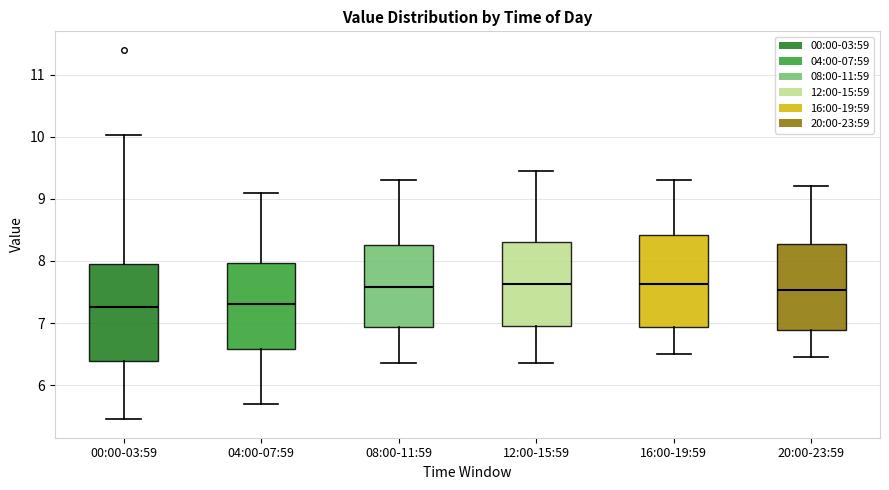

Reading left to right, transcribe this box plot: for each box, give where its median line is, the range the box spans, and where its two whiskers end, as read against the y-axis. The values are not printed on the chart, so give them approximately, as read against the axis.

00:00-03:59: median 7.3, box 6.4 to 8.0, whiskers 5.5 to 10.0
04:00-07:59: median 7.3, box 6.6 to 8.0, whiskers 5.7 to 9.1
08:00-11:59: median 7.6, box 6.9 to 8.3, whiskers 6.4 to 9.3
12:00-15:59: median 7.6, box 7.0 to 8.3, whiskers 6.4 to 9.5
16:00-19:59: median 7.6, box 6.9 to 8.4, whiskers 6.5 to 9.3
20:00-23:59: median 7.5, box 6.9 to 8.3, whiskers 6.5 to 9.2